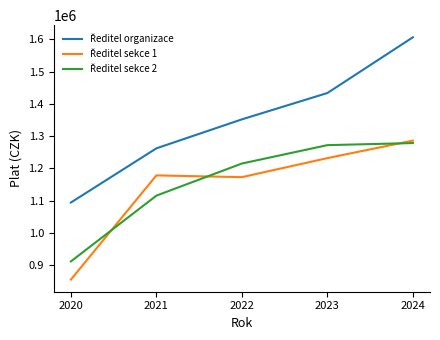

What is the difference between the highest and lowest values at 2024?

327743